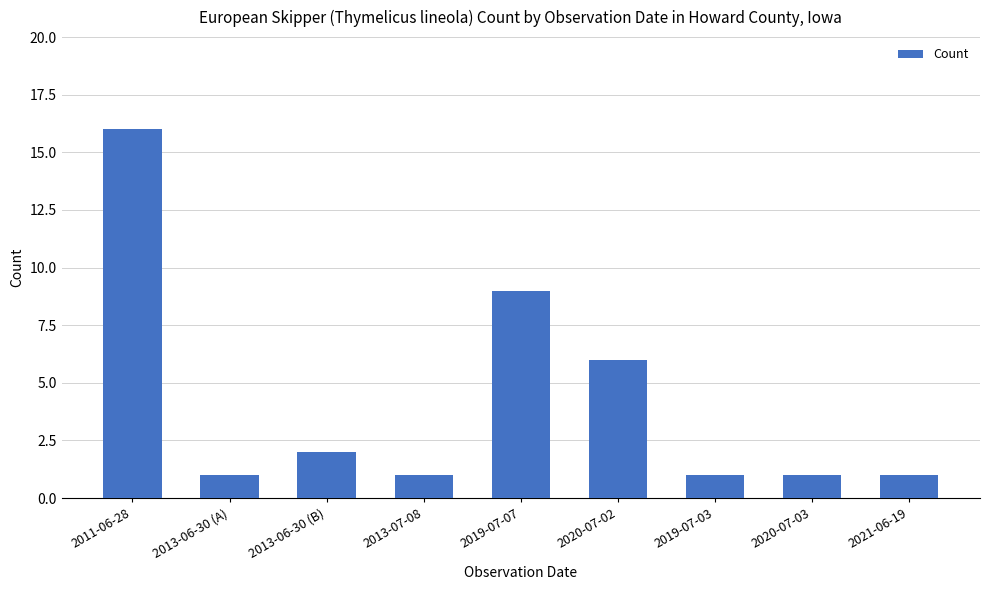

Reading left to right, what are all the values shown in this chart?

2011-06-28=16	2013-06-30 (A)=1	2013-06-30 (B)=2	2013-07-08=1	2019-07-07=9	2020-07-02=6	2019-07-03=1	2020-07-03=1	2021-06-19=1